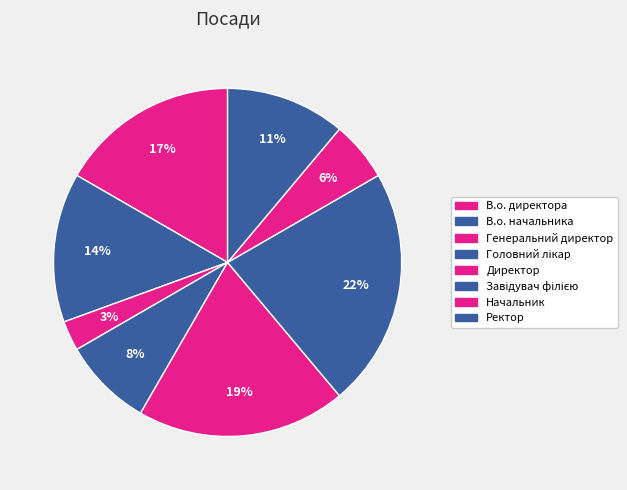

How many slices are in this pie chart?

8